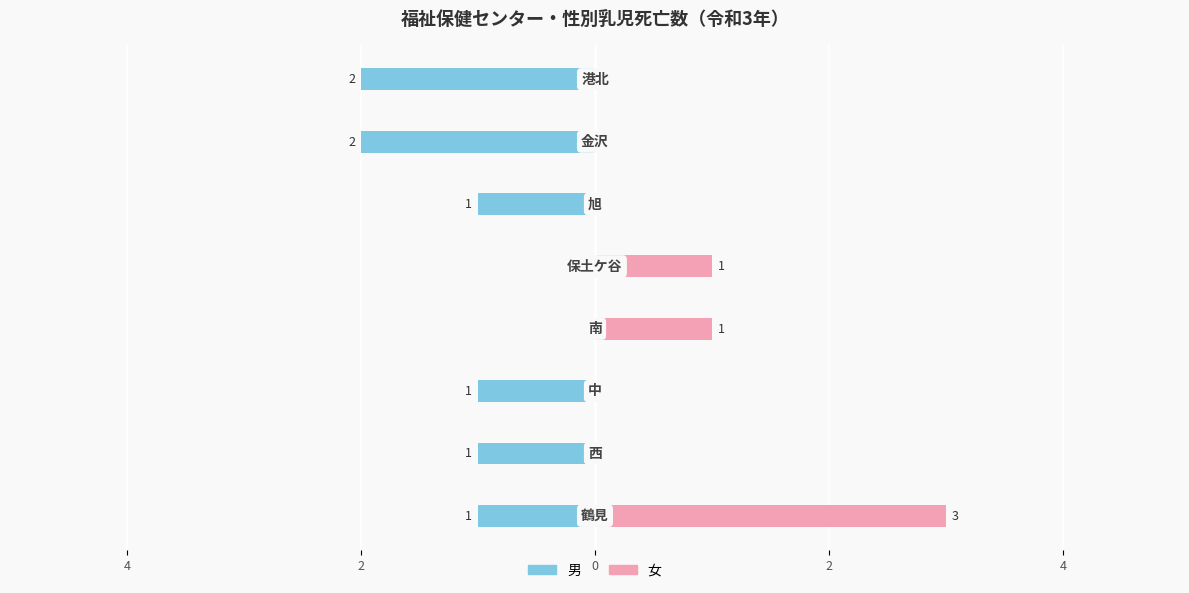

Count the 女 values in the range 0 to 1.

7